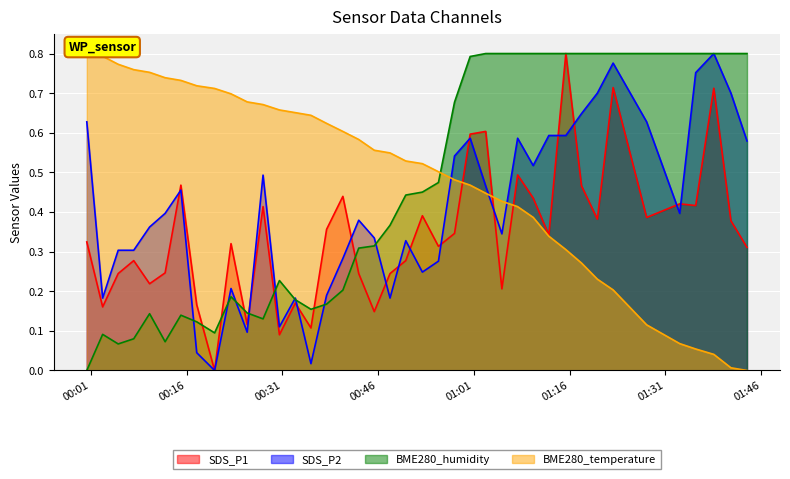

Which series ends up on top after the final intersection of SDS_P1 and SDS_P2?

SDS_P2